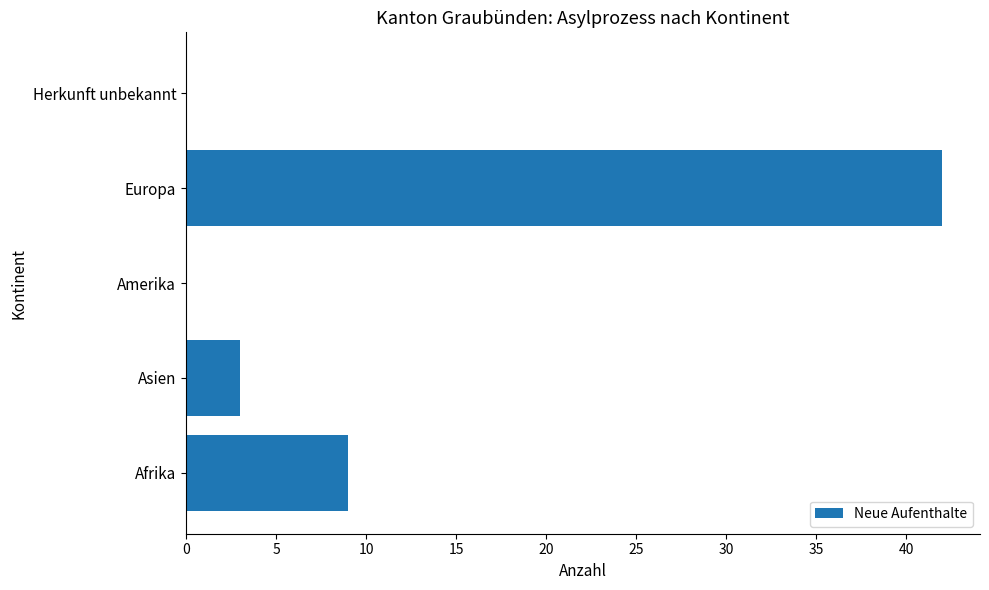

What is the greatest value displayed?

42